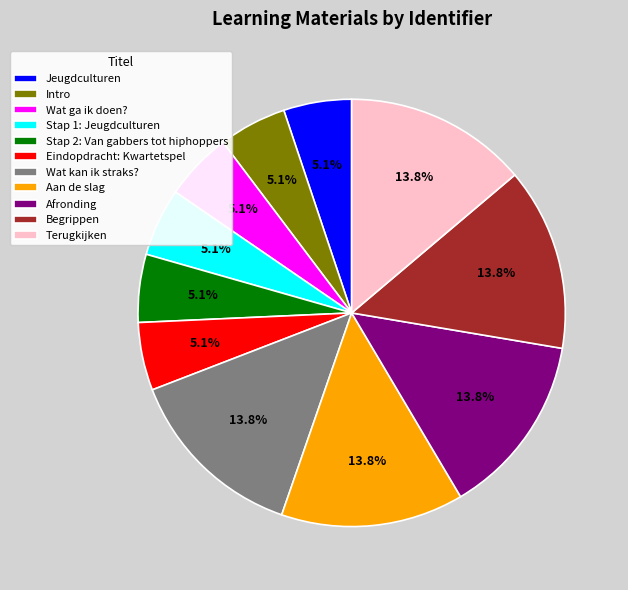

What is the ratio of the value at Terugkijken to the value at Eindopdracht: Kwartetspel?

2.7